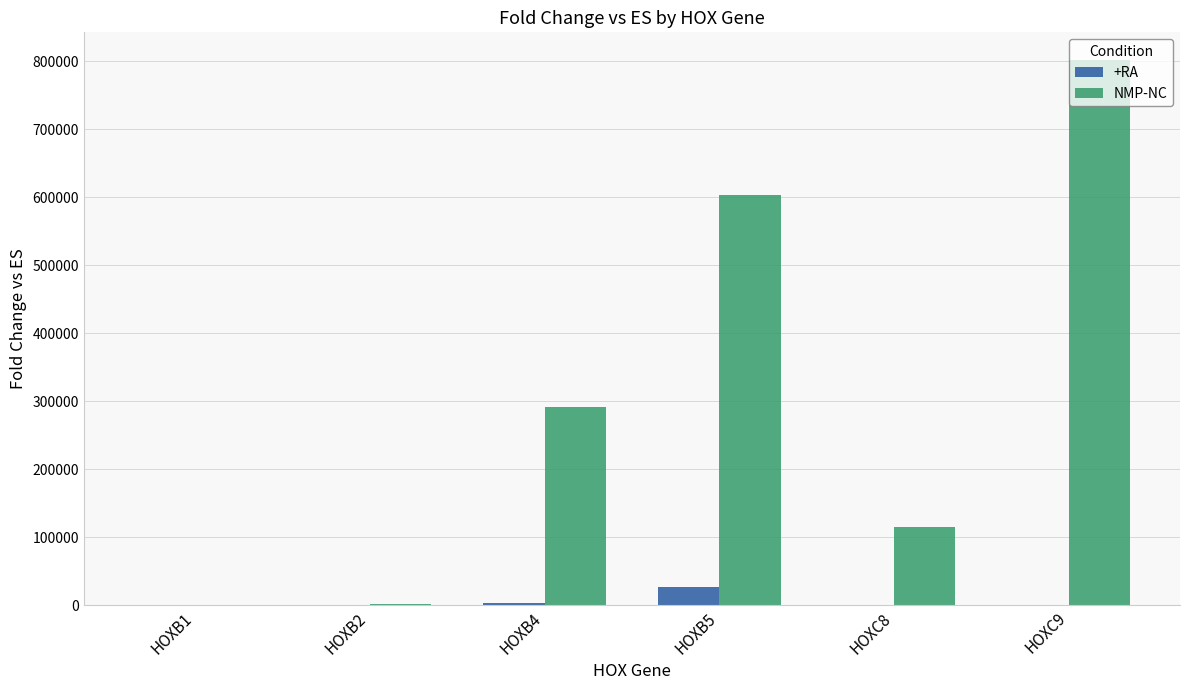

At which category does the chart reach its peak across all series?

HOXC9